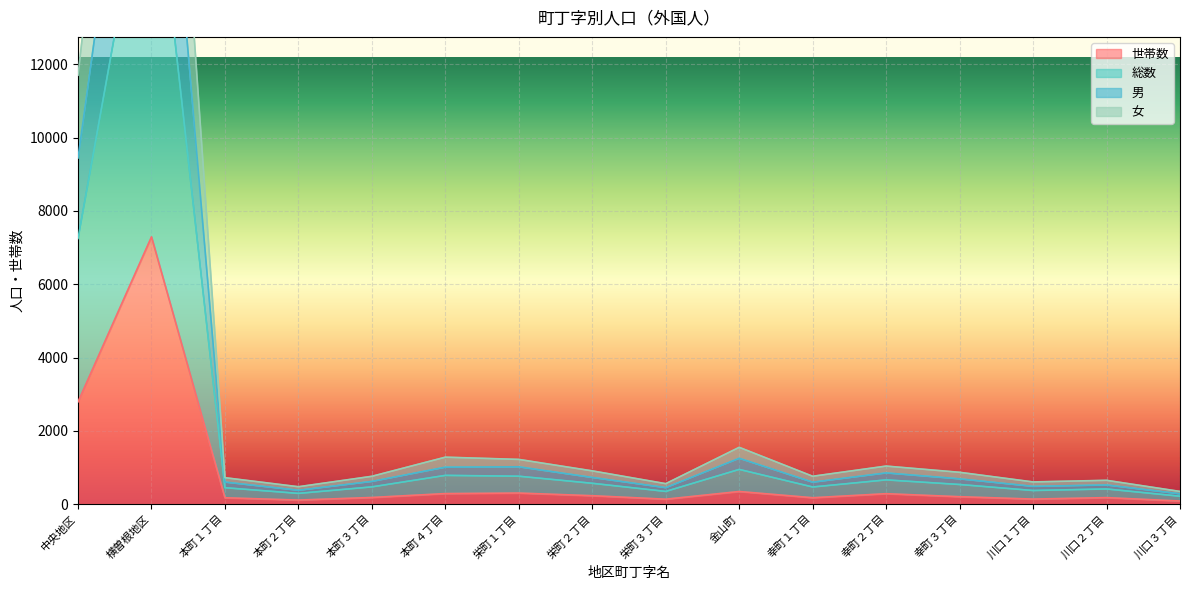

Where is 総数 nearest to the value 14909?

中央地区